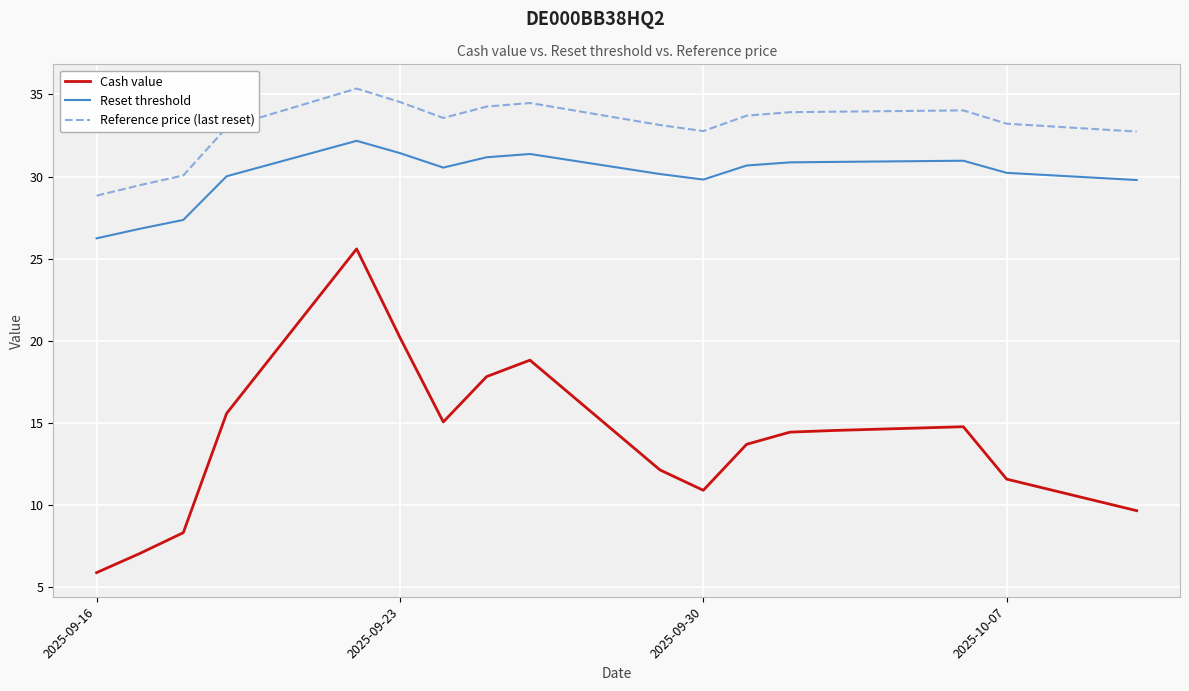

Rank the series by their average value, from highest to lowest.

Reference price (last reset), Reset threshold, Cash value